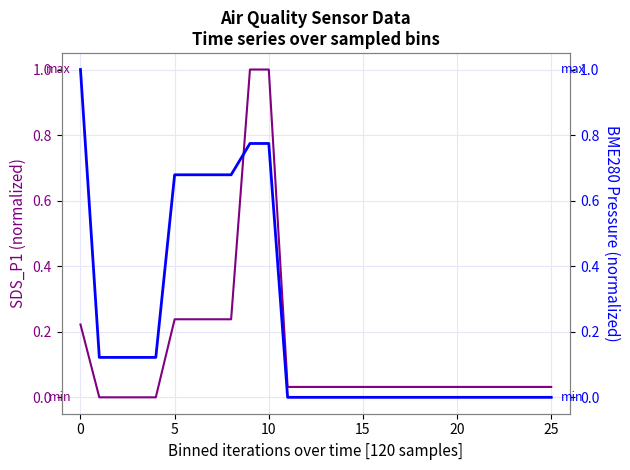

Which series ends up on top after the final intersection of BME280_pressure and SDS_P1?

SDS_P1